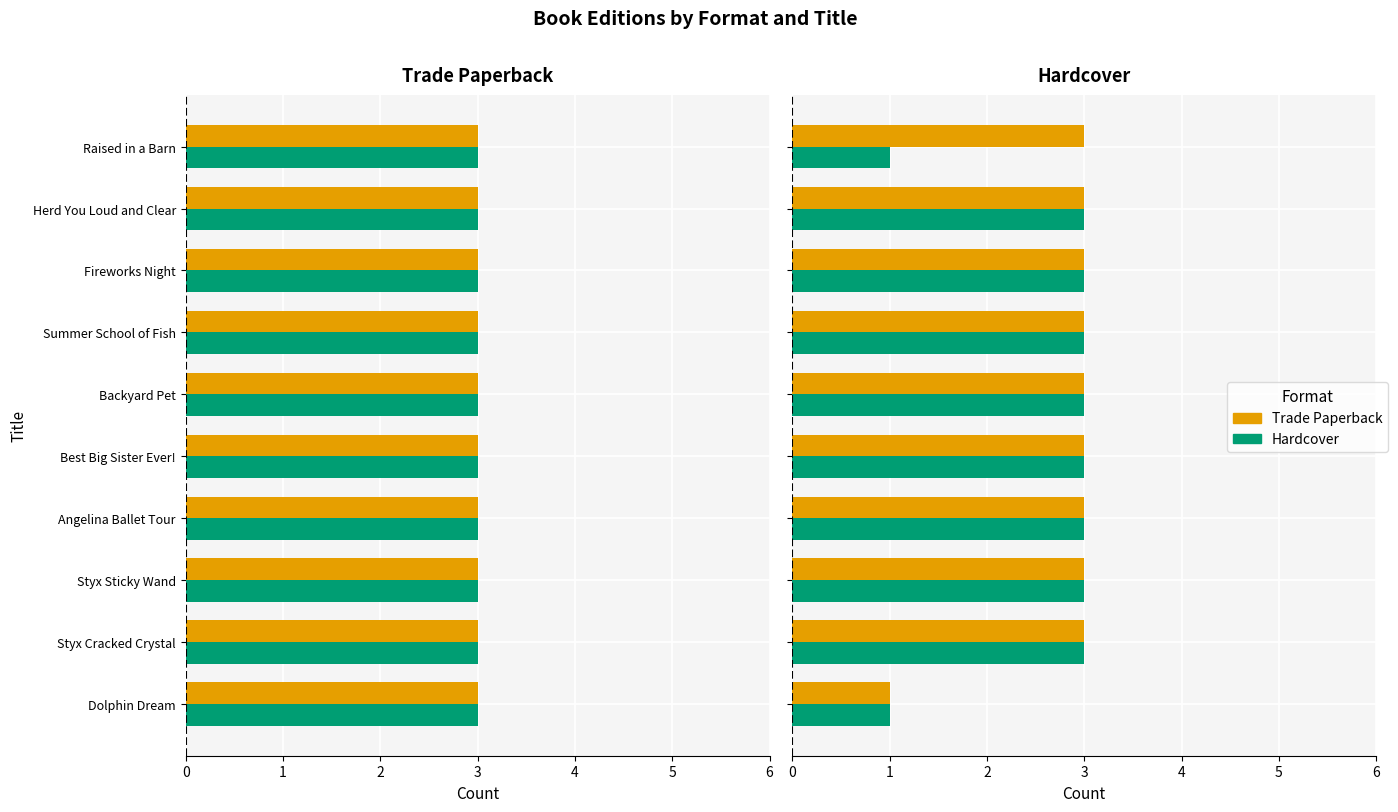

What are all the series names shown in the legend?

Trade Paperback, Hardcover